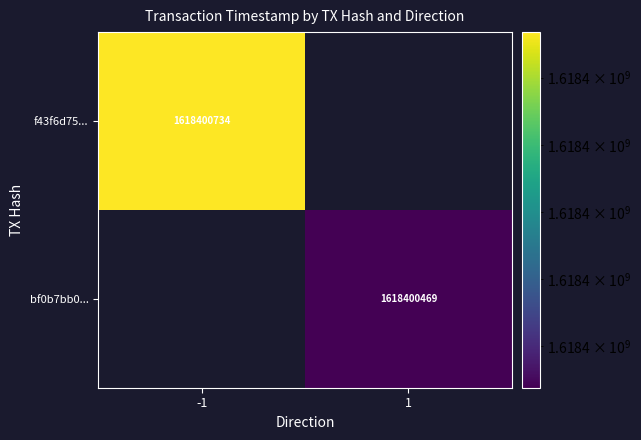

The bf0b7bb00780872ee094a2fb16727856b666a4a series shows 1618400469 at time_stamp. True or false?

True